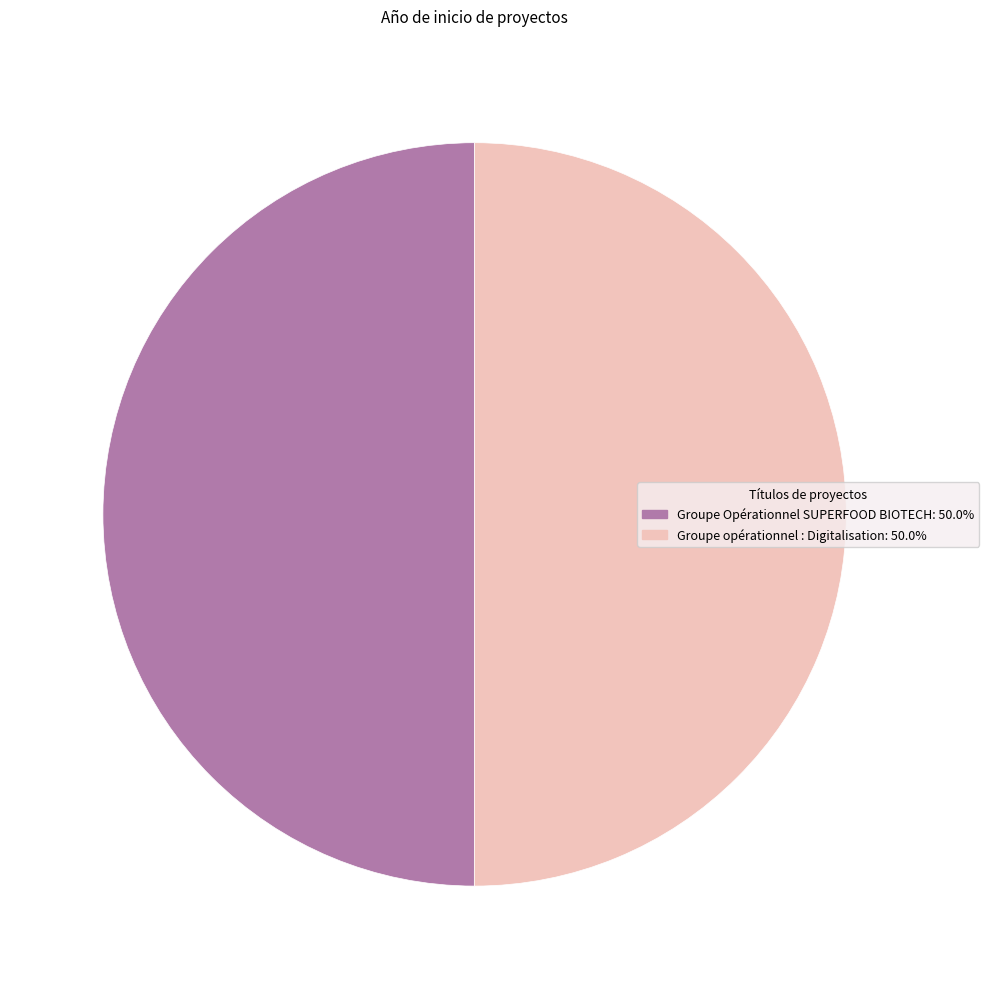

How many slices are in this pie chart?

2